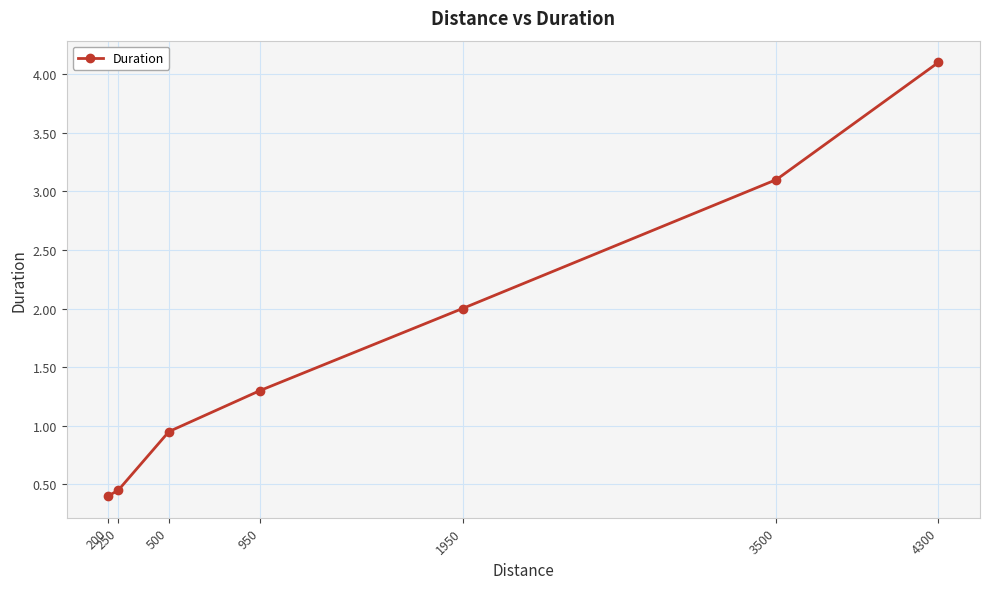

At which label does the data first exceed 1?

950